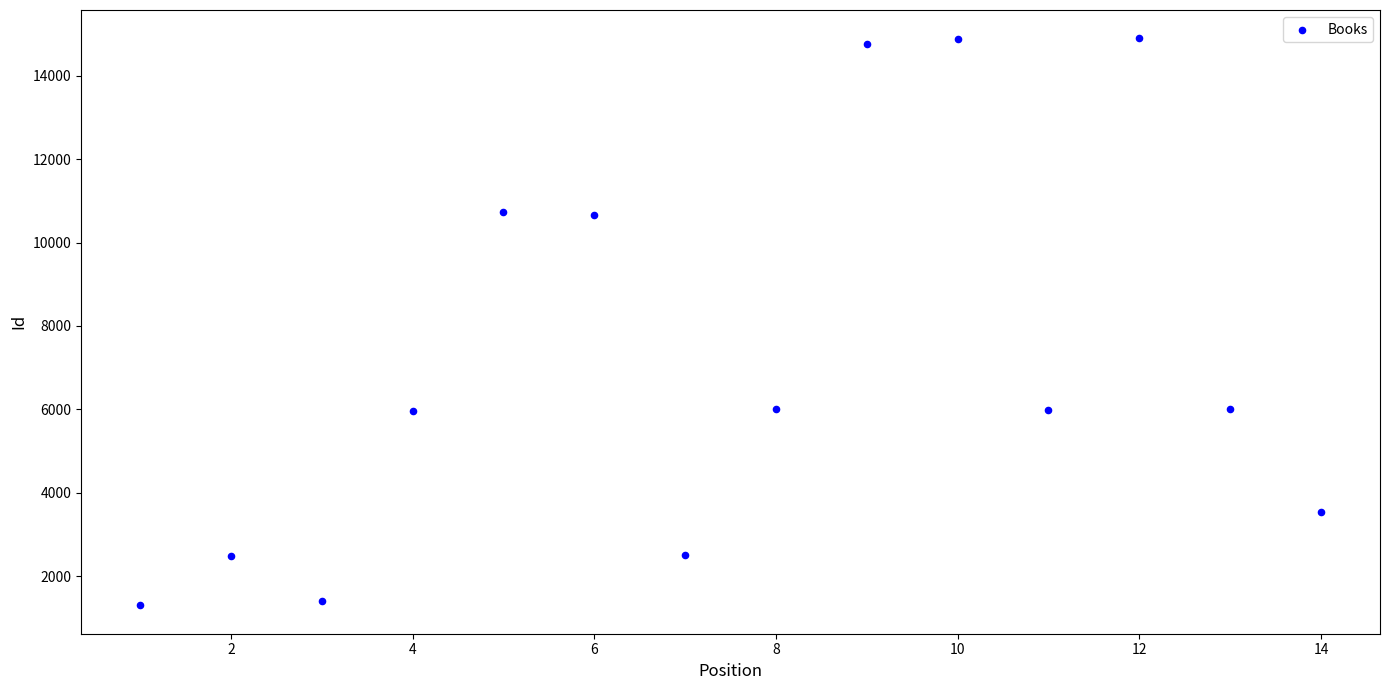

What is the range of X values (max minus min)?

13